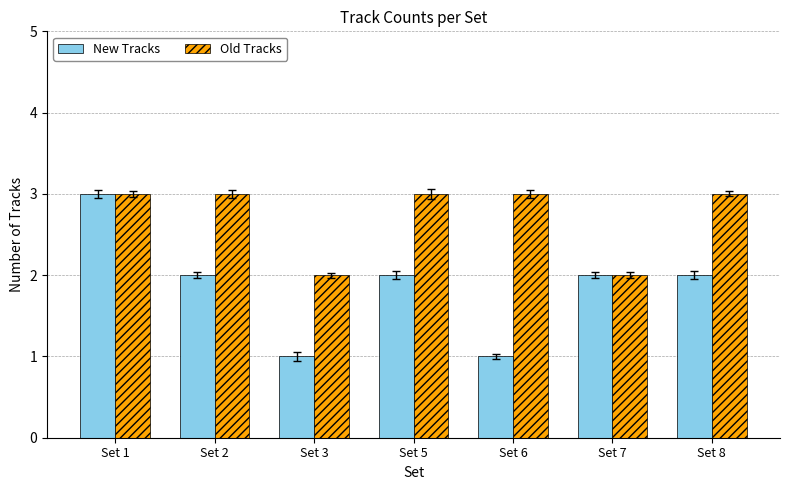

What is the spread (max minus min) of values at Set 3?

1